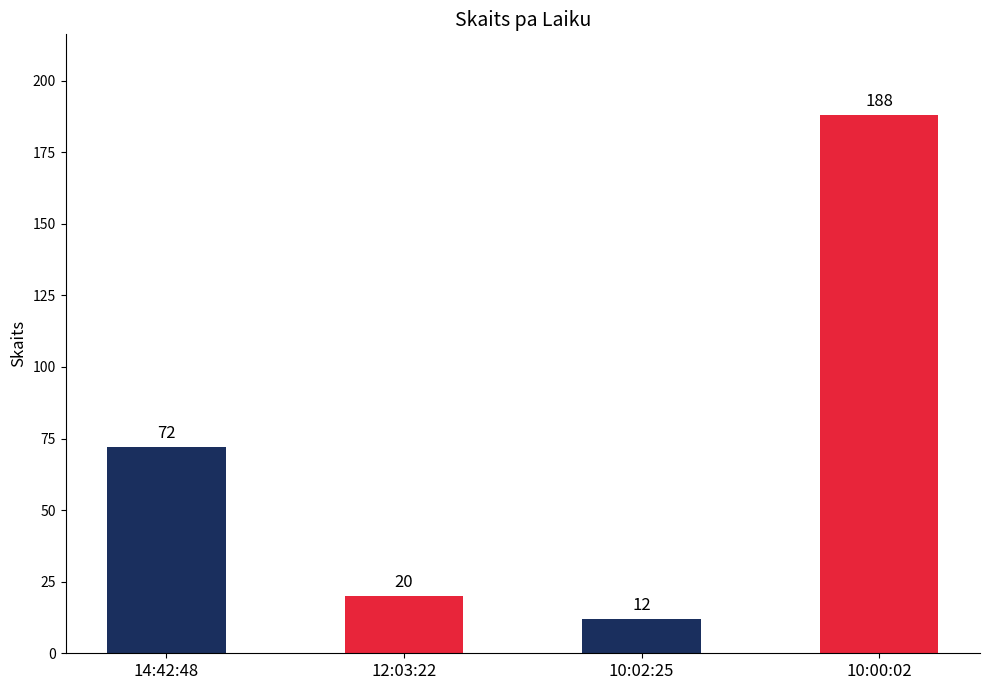

What is the difference between the values at 10:02:25 and 12:03:22?

8